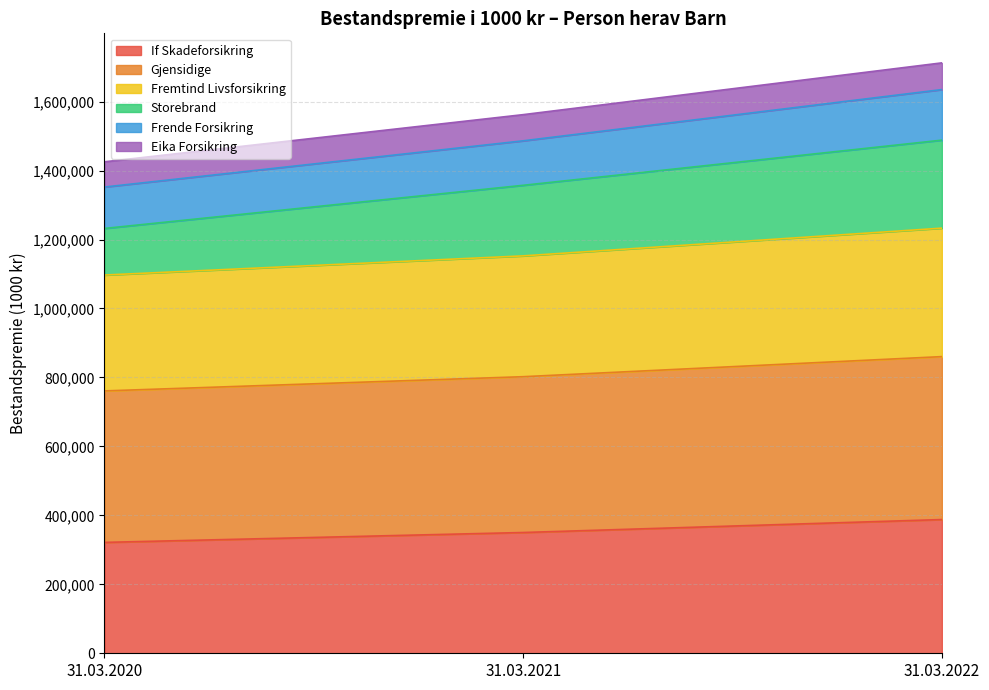

What is the maximum value for If Skadeforsikring?

387832